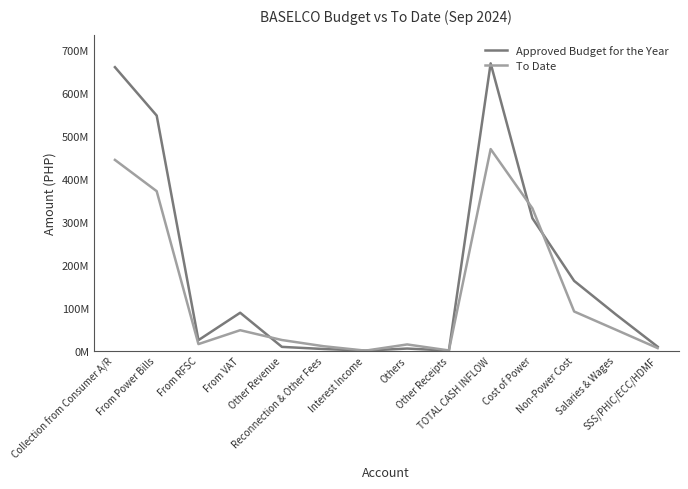

Is this an area chart (filled region under the line)?

No